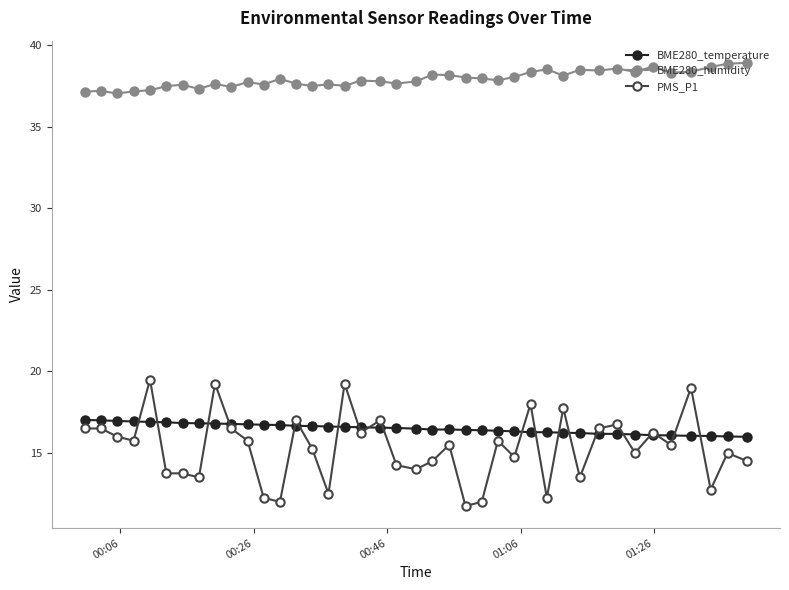

Which series has the widest spread of values?

PMS_P1